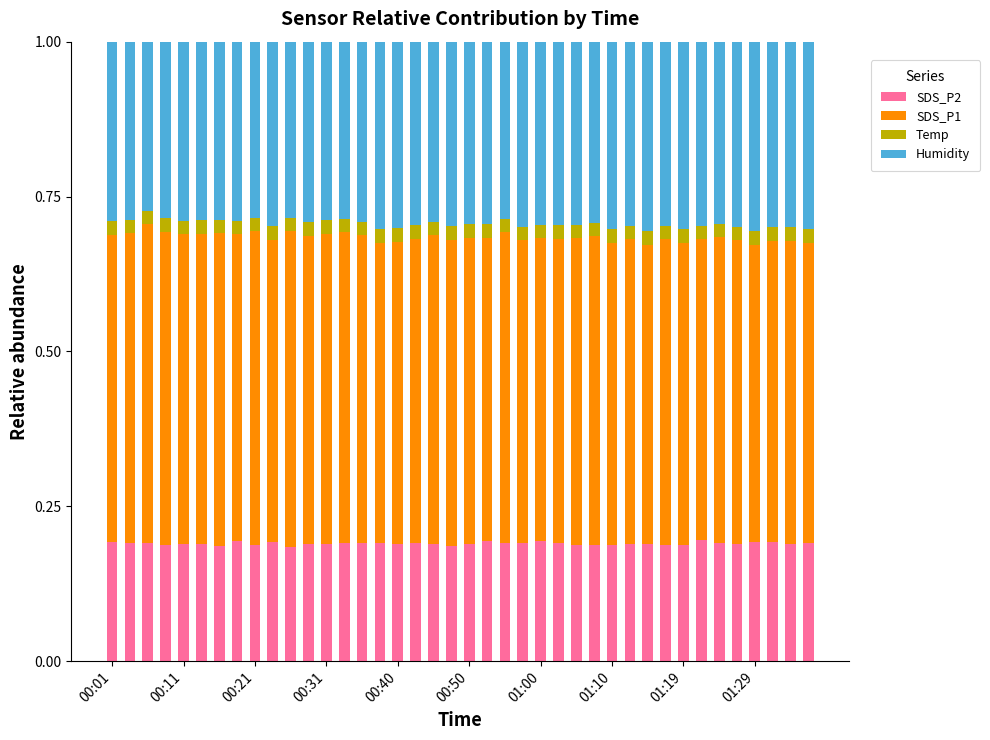

Count the SDS_P2 values in the range 0 to 1.

40